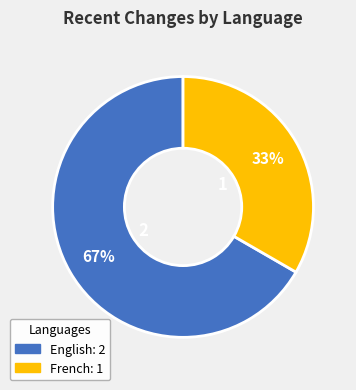

To the nearest percent, what portion does French represent?

33%